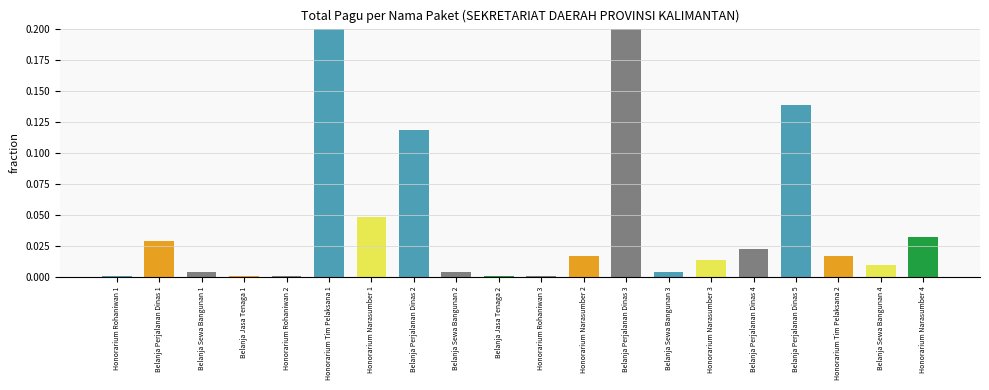

Reading left to right, what are all the values shown in this chart?

Honorarium Rohaniwan 1=0.0	Belanja Perjalanan Dinas 1=0.0	Belanja Sewa Bangunan 1=0.0	Belanja Jasa Tenaga 1=0.0	Honorarium Rohaniwan 2=0.0	Honorarium Tim Pelaksana 1=0.3	Honorarium Narasumber 1=0.0	Belanja Perjalanan Dinas 2=0.1	Belanja Sewa Bangunan 2=0.0	Belanja Jasa Tenaga 2=0.0	Honorarium Rohaniwan 3=0.0	Honorarium Narasumber 2=0.0	Belanja Perjalanan Dinas 3=0.2	Belanja Sewa Bangunan 3=0.0	Honorarium Narasumber 3=0.0	Belanja Perjalanan Dinas 4=0.0	Belanja Perjalanan Dinas 5=0.1	Honorarium Tim Pelaksana 2=0.0	Belanja Sewa Bangunan 4=0.0	Honorarium Narasumber 4=0.0